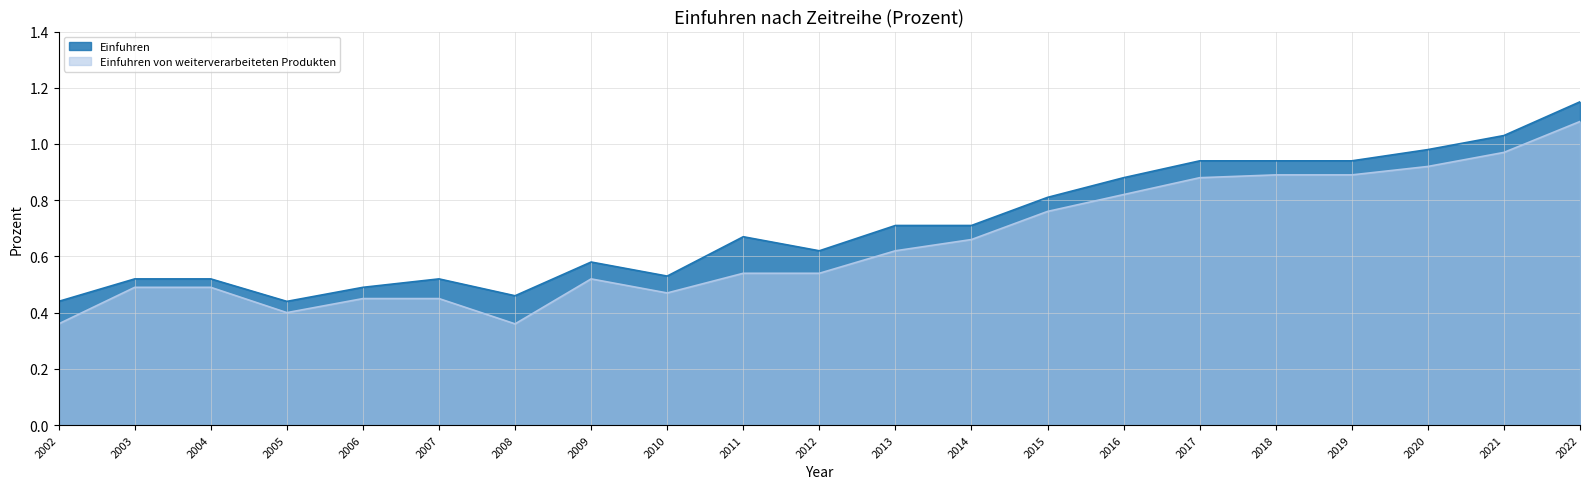

What is the value of the Einfuhren von weiterverarbeiteten Produkten point at the 1st from the left?

0.4